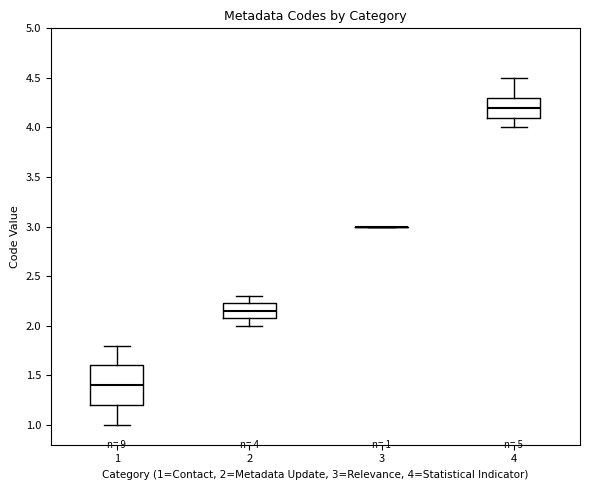

Which box is the tallest, from its lower edge to its upper edge?

1